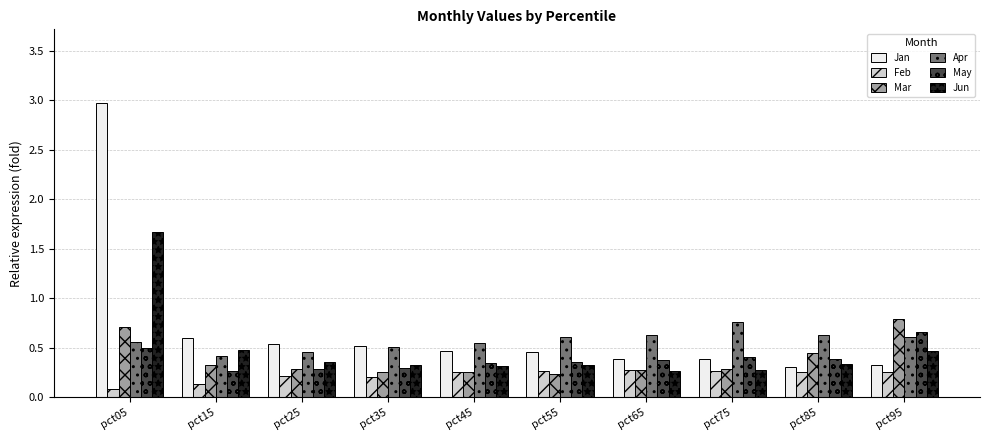

Count the number of categories in the chart.

10